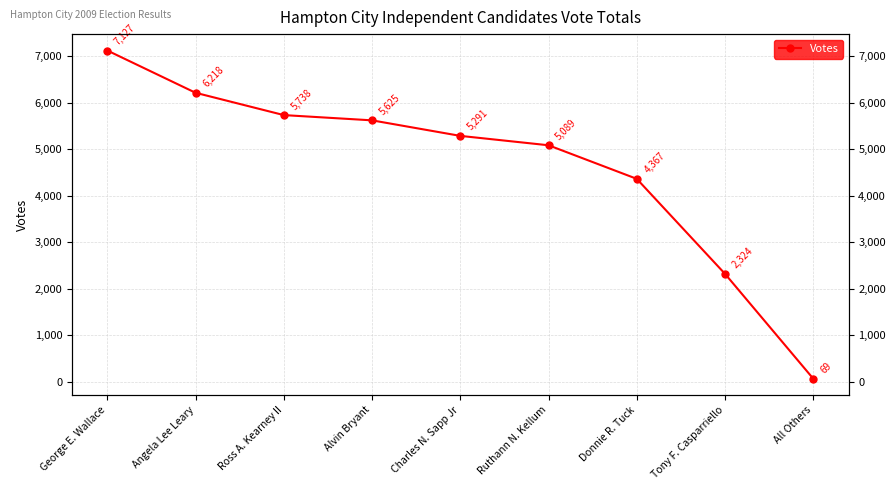

List the labels in order of value, smallest first.

All Others, Tony F. Casparriello, Donnie R. Tuck, Ruthann N. Kellum, Charles N. Sapp Jr, Alvin Bryant, Ross A. Kearney II, Angela Lee Leary, George E. Wallace